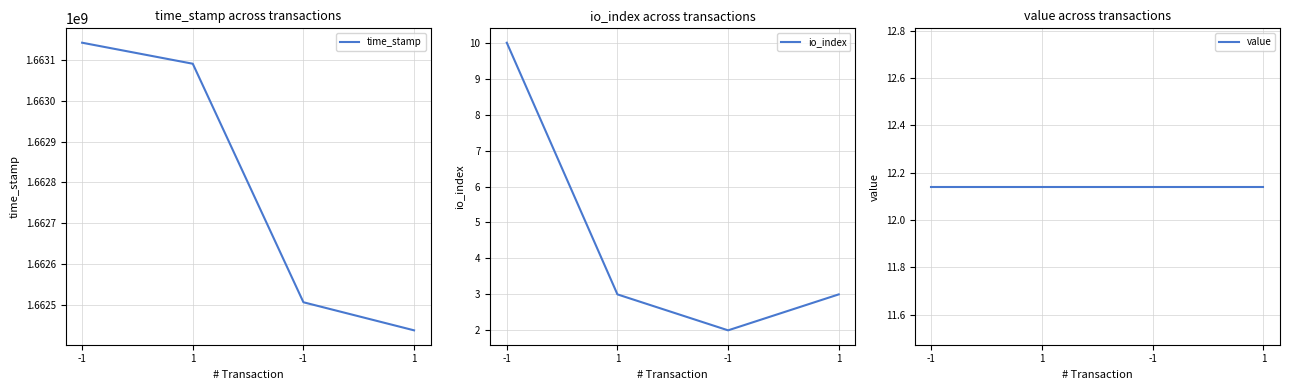

Where is value nearest to the value 12?

-1